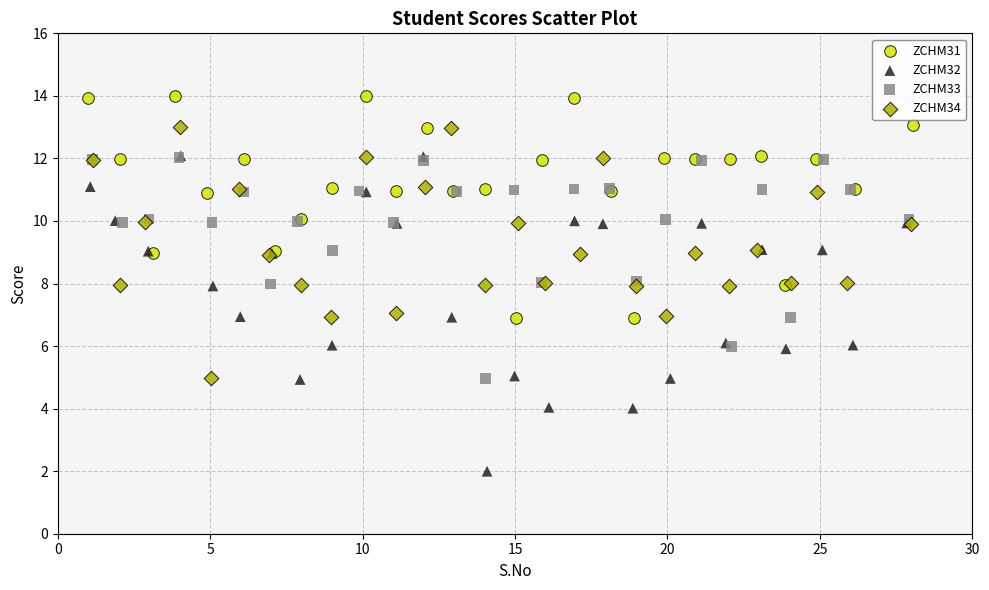

Which series contains the lowest Y value?

ZCHM32